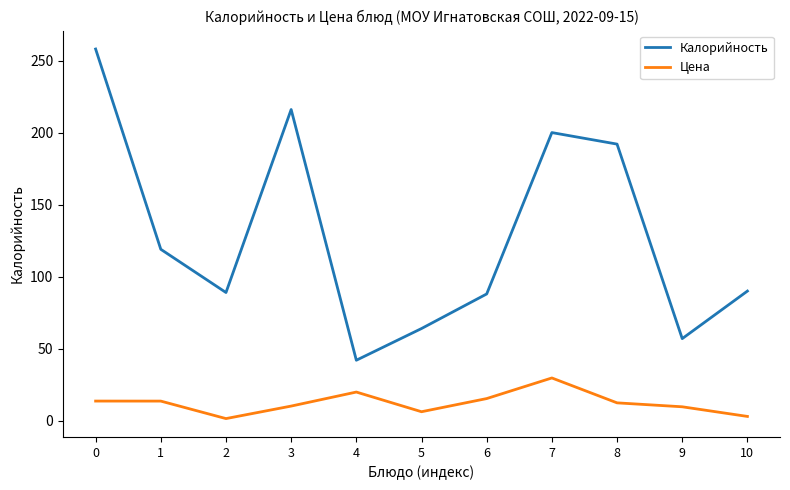

In Цена, how many points are lower than both neighbors (excluding endpoints)?

2